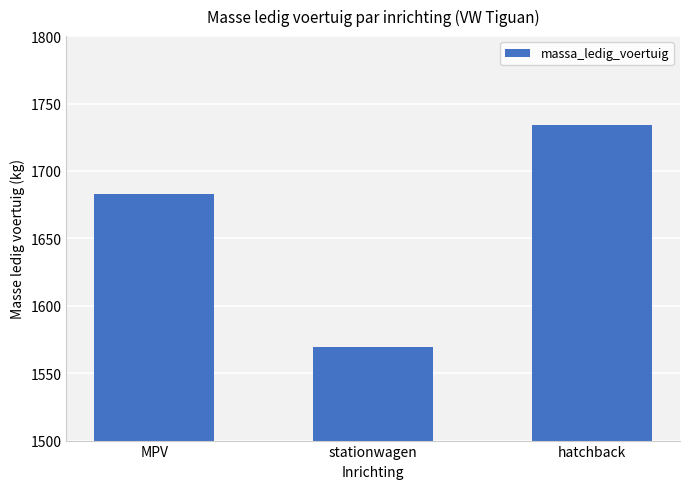

How many categories are shown in the chart?

3